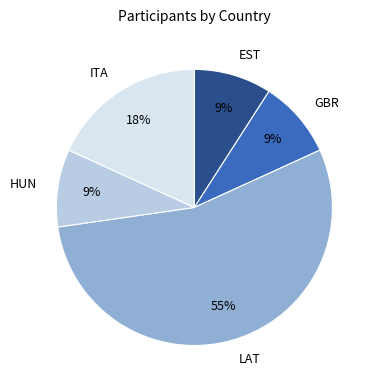

To the nearest percent, what is the difference between the ITA and EST slice percentages?

9%